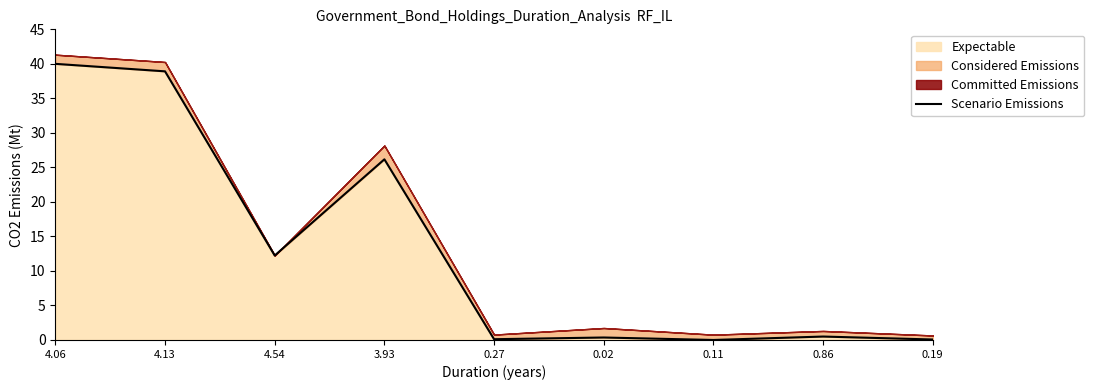

How many lines are shown in the chart?

1